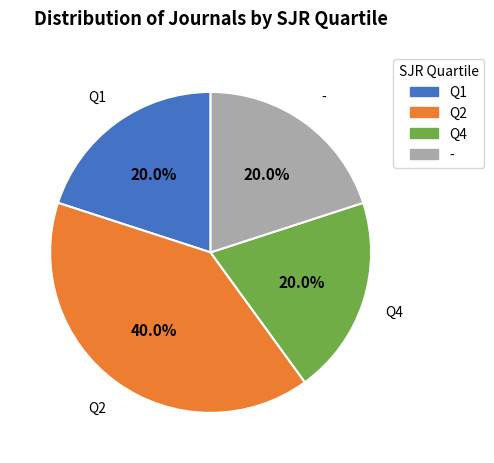

To the nearest percent, what percentage of the pie is Q4?

20%